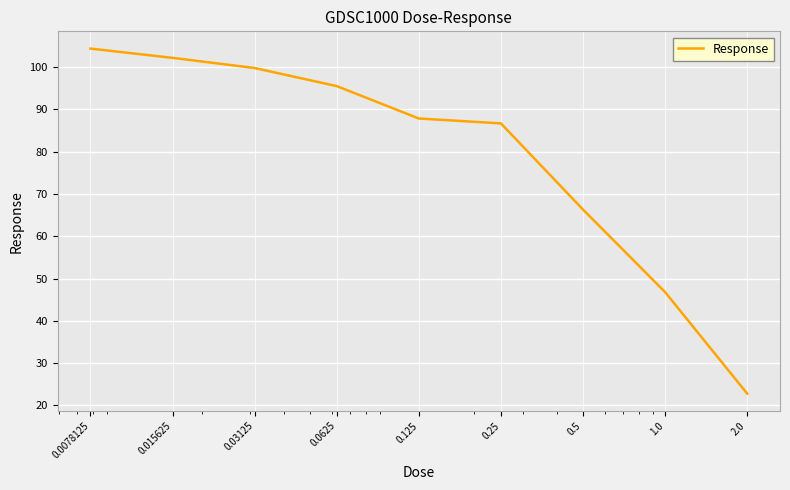

What is the maximum value shown in the chart?

104.4